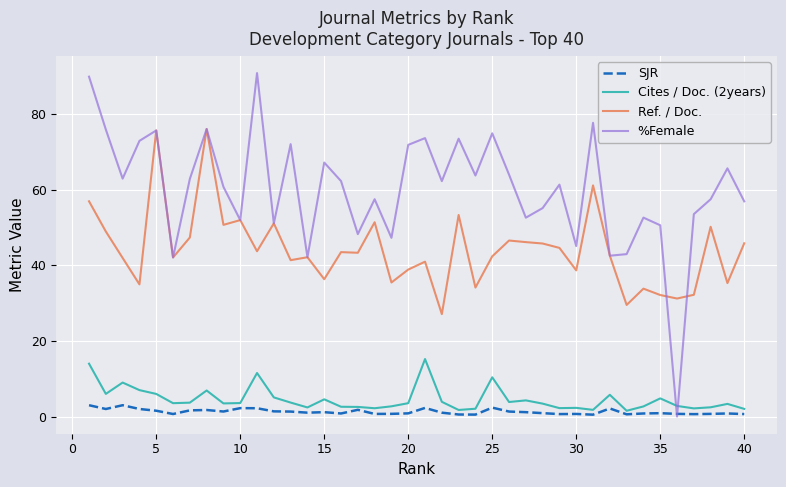

At how many categories does at least one series exceed 82?

2